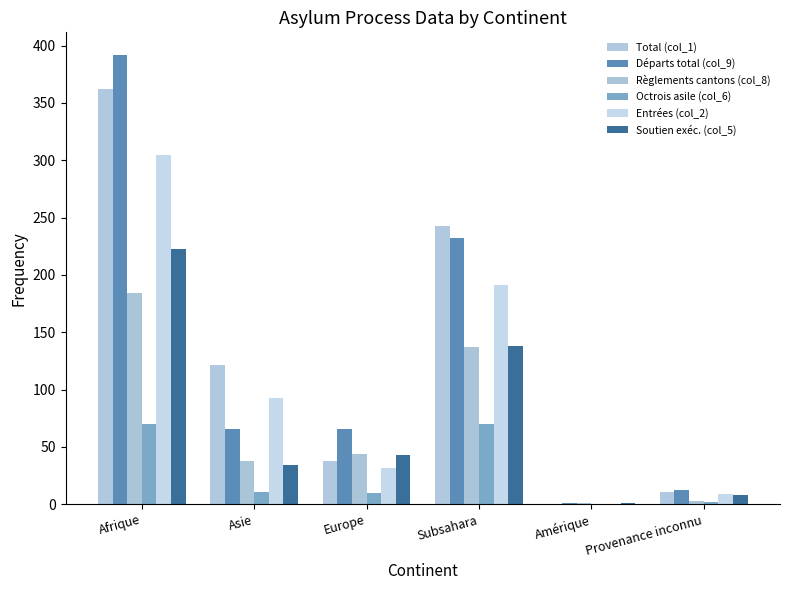

What is the value of the Règlements cantons (col_8) bar at the 5th from the left?

1